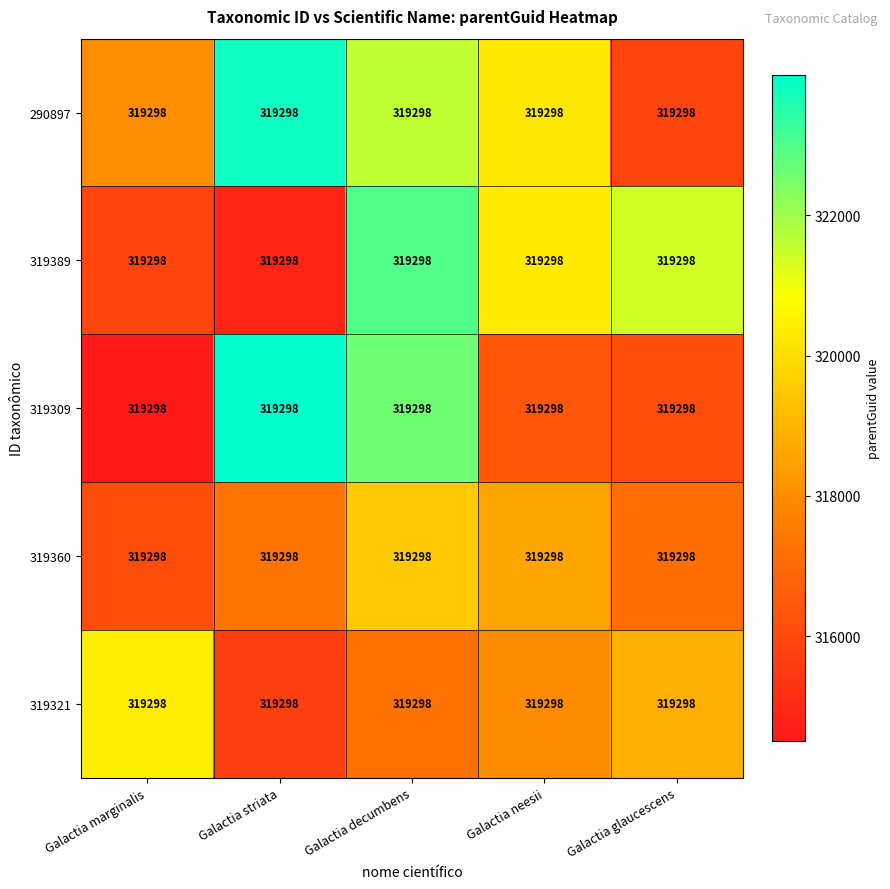

Where does the 319360 series first go above 317340?

Galactia striata